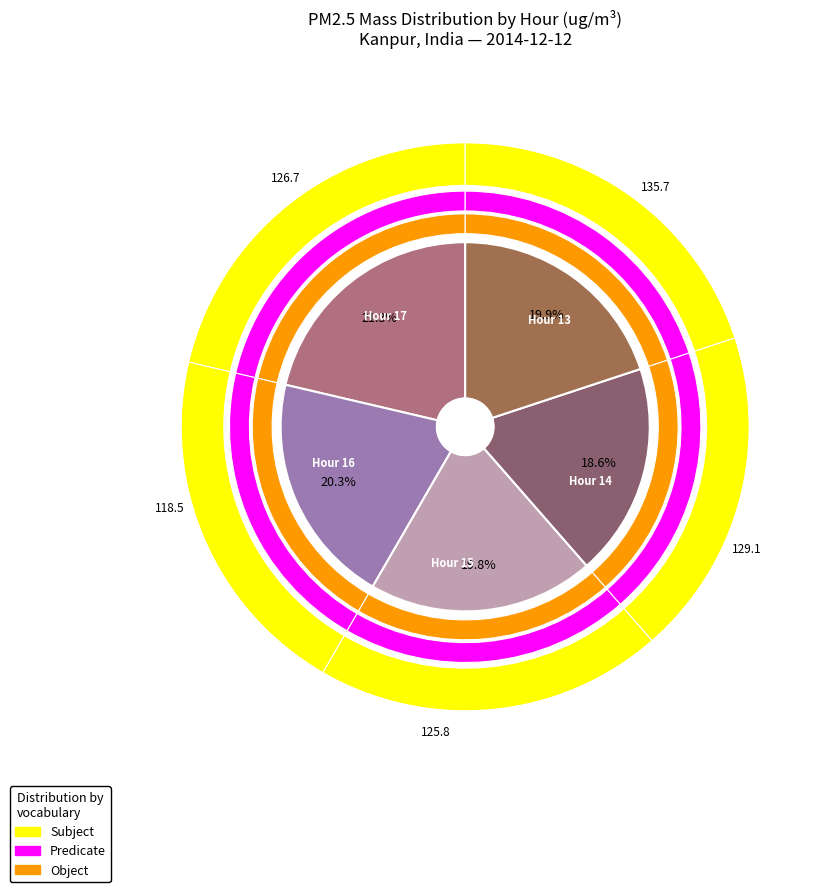

Count the number of slices in the pie.

5